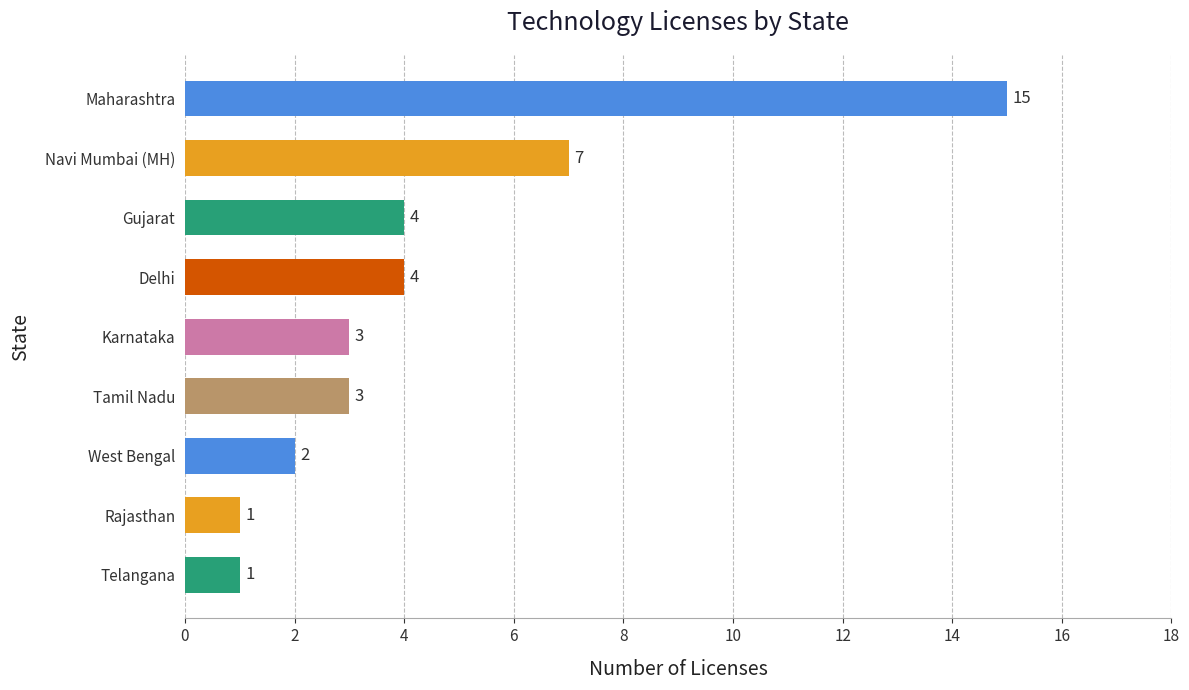

What is the change in value from Gujarat to Telangana?

-3